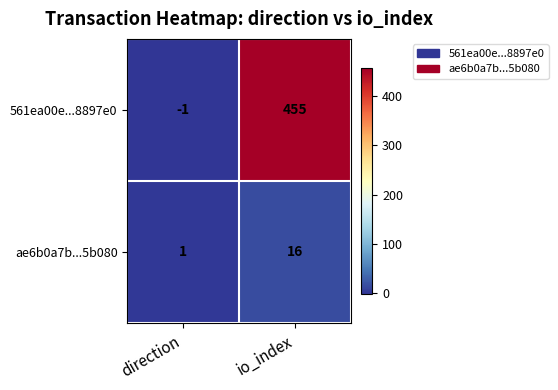

What is the approximate value of 561ea00e...8897e0 at io_index, to the nearest 50?

450